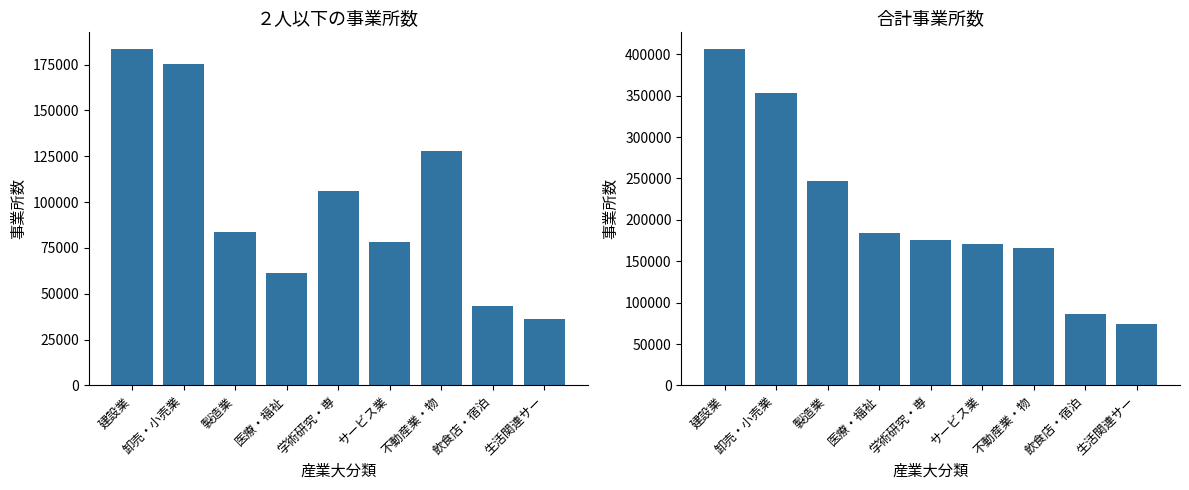

What is the label of the 2nd bar from the right?

飲食店・宿泊